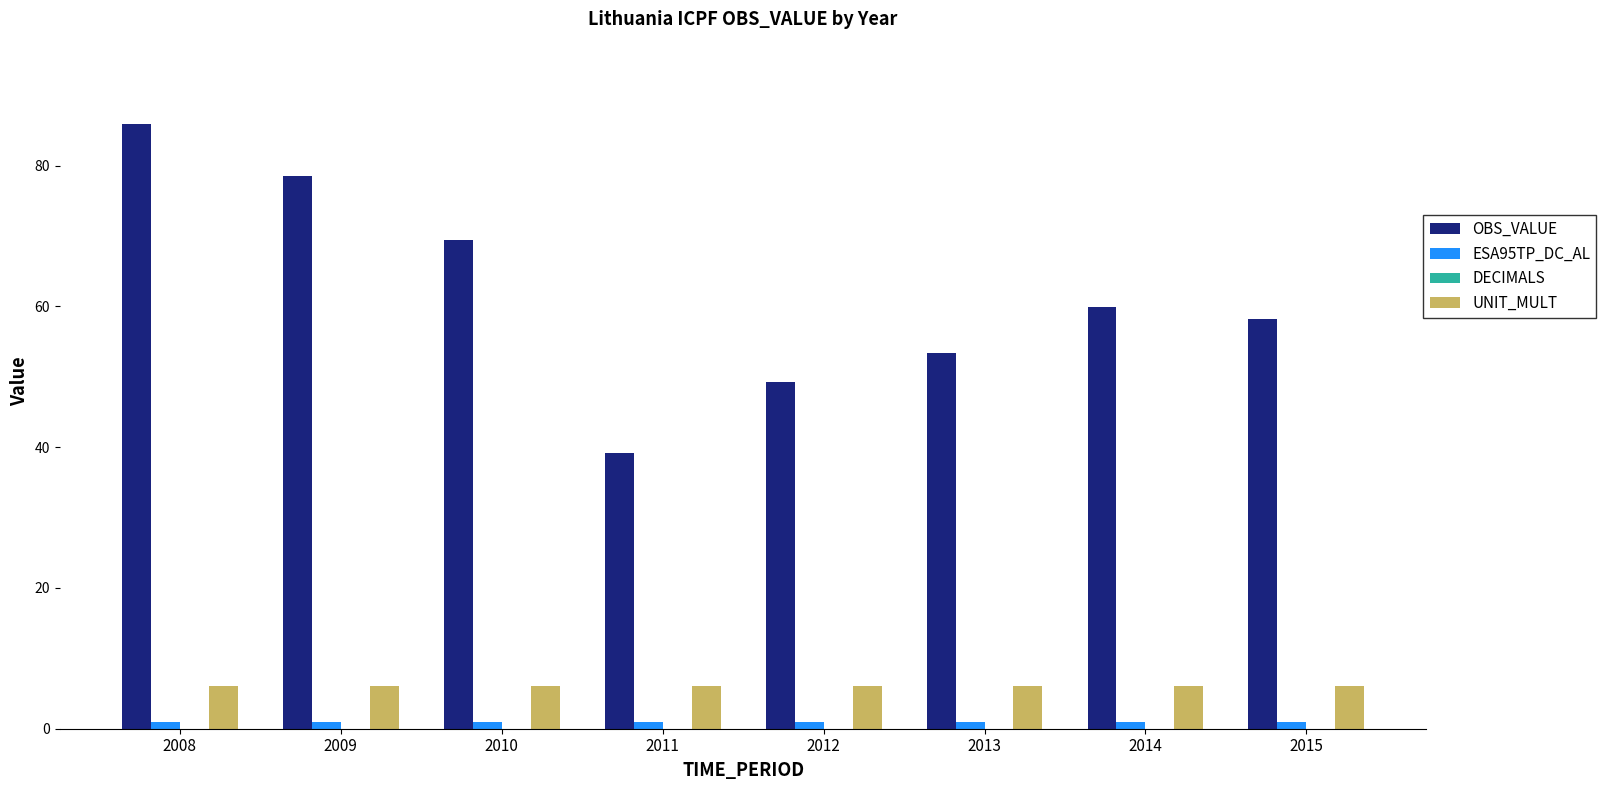

True or false: UNIT_MULT has a value of 6.0 at 2014.

True